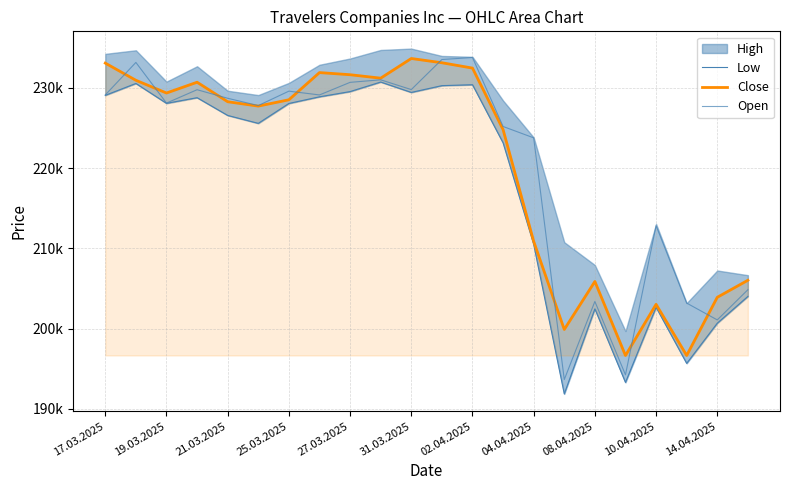

True or false: Low and Close intersect in this chart.

False